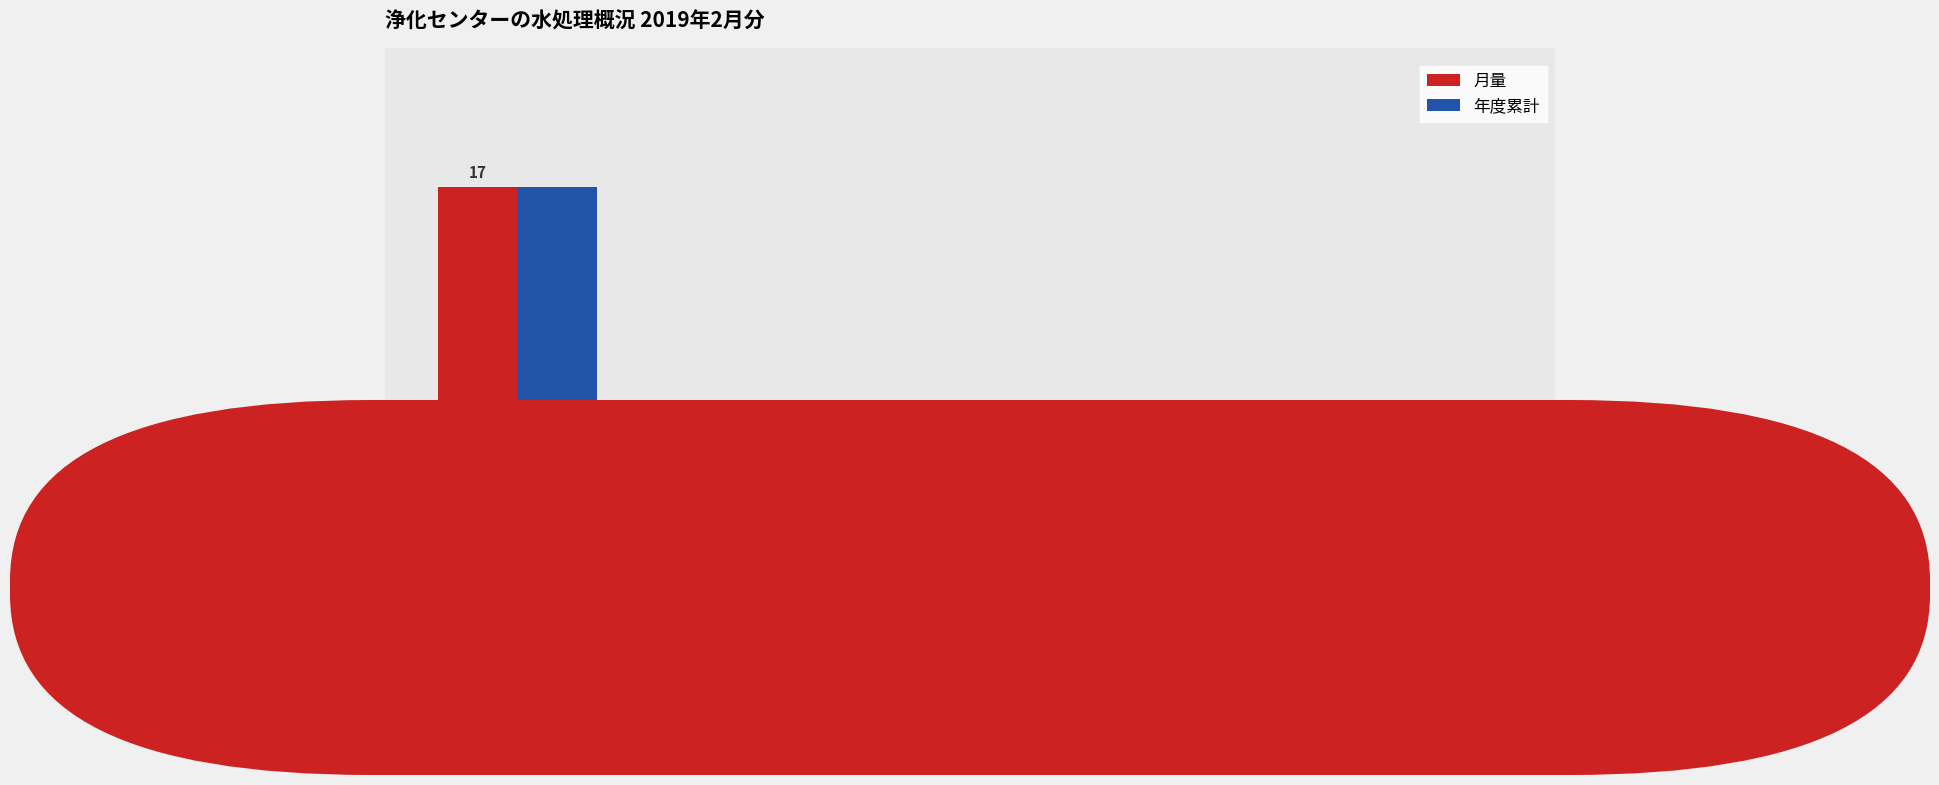

What is the sum of the 月量 values at pH有効桁 and 汚泥搬出量桁?

2